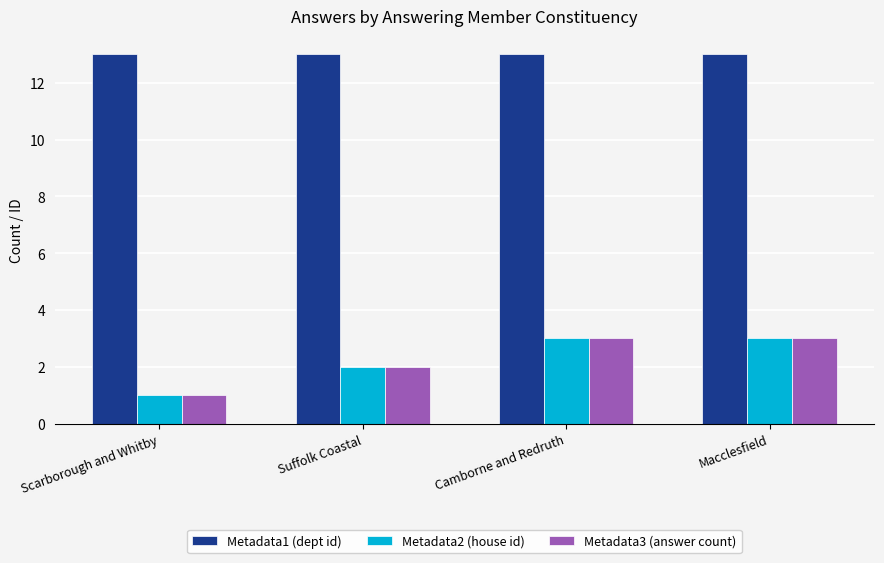

Which category has the lowest value in the Metadata2 (house id) series?

Scarborough and Whitby